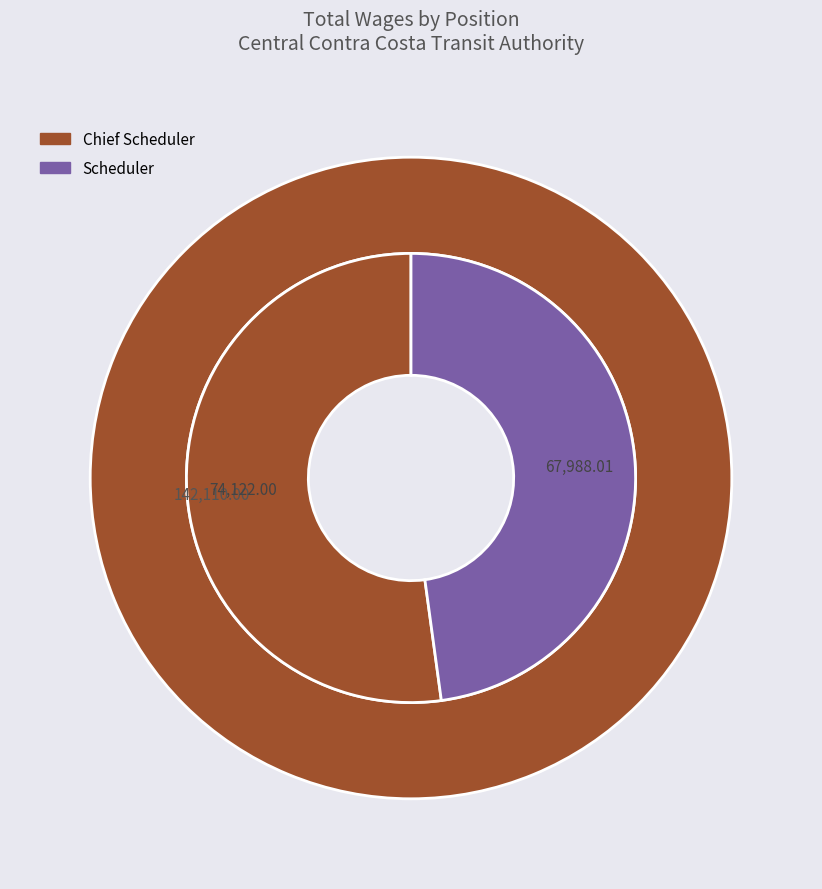

Which slice represents more than half of the pie?

Chief Scheduler